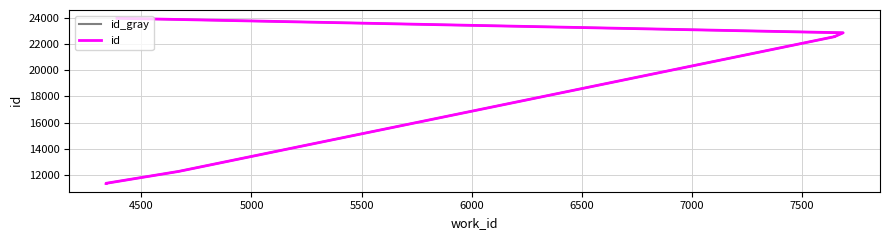

Which series has the largest total across all categories?

id_gray